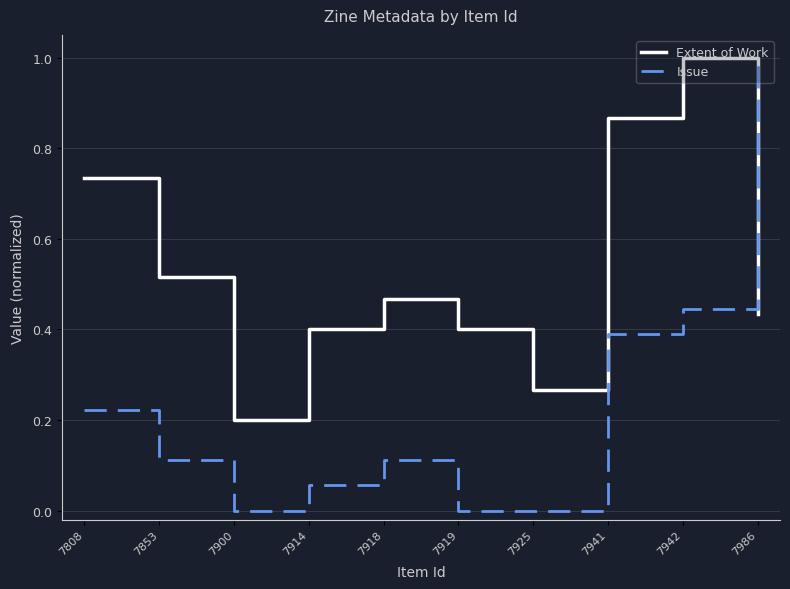

Rank the series at 7914 from highest to lowest value.

Extent of Work, Issue